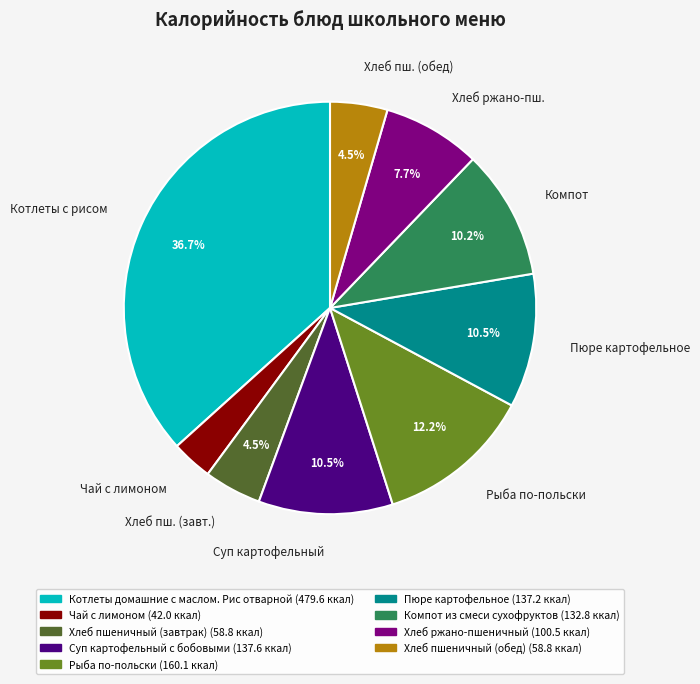

What is the largest slice in the pie chart?

Котлеты с рисом